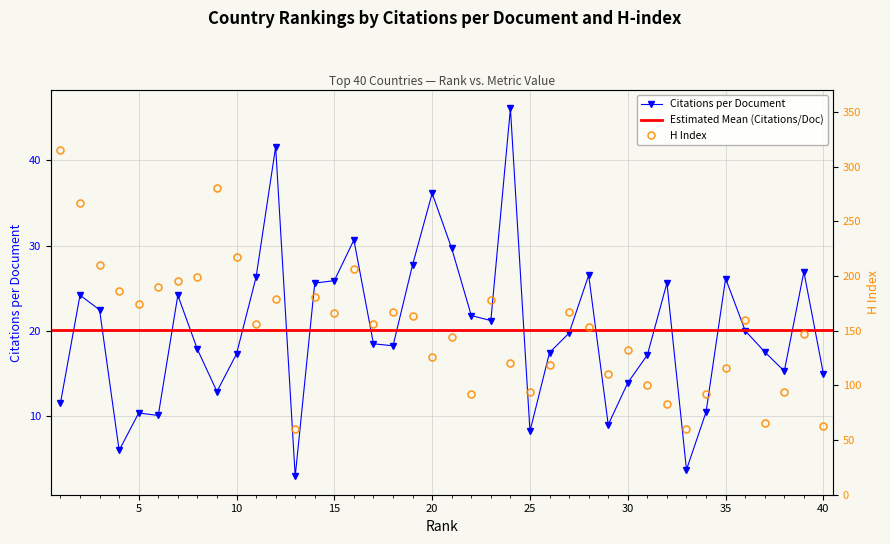

What is the value of the Citations per document point at the 38th from the left?

15.2